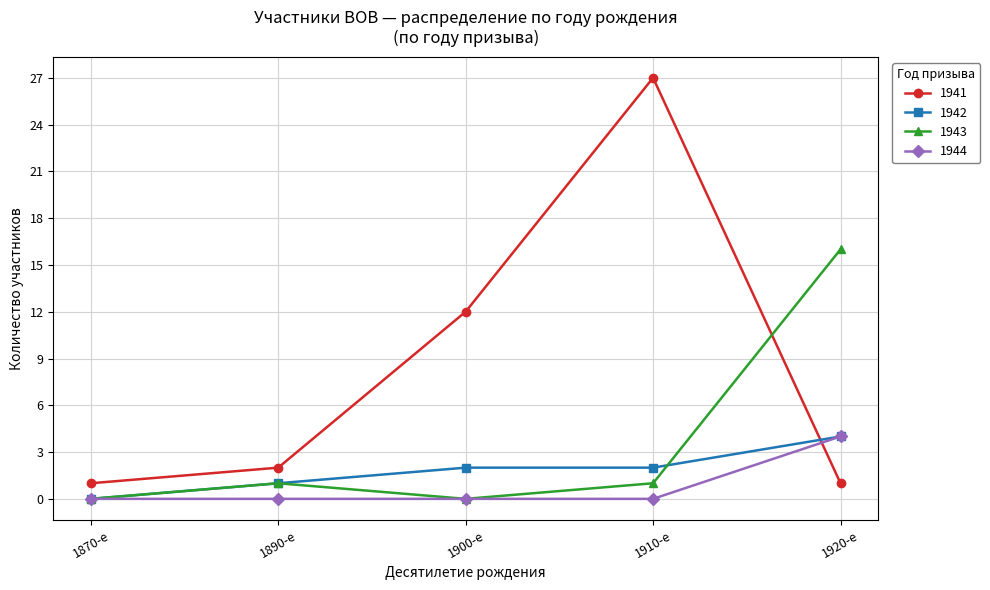

At which category is the sum across all series the highest?

1910-е